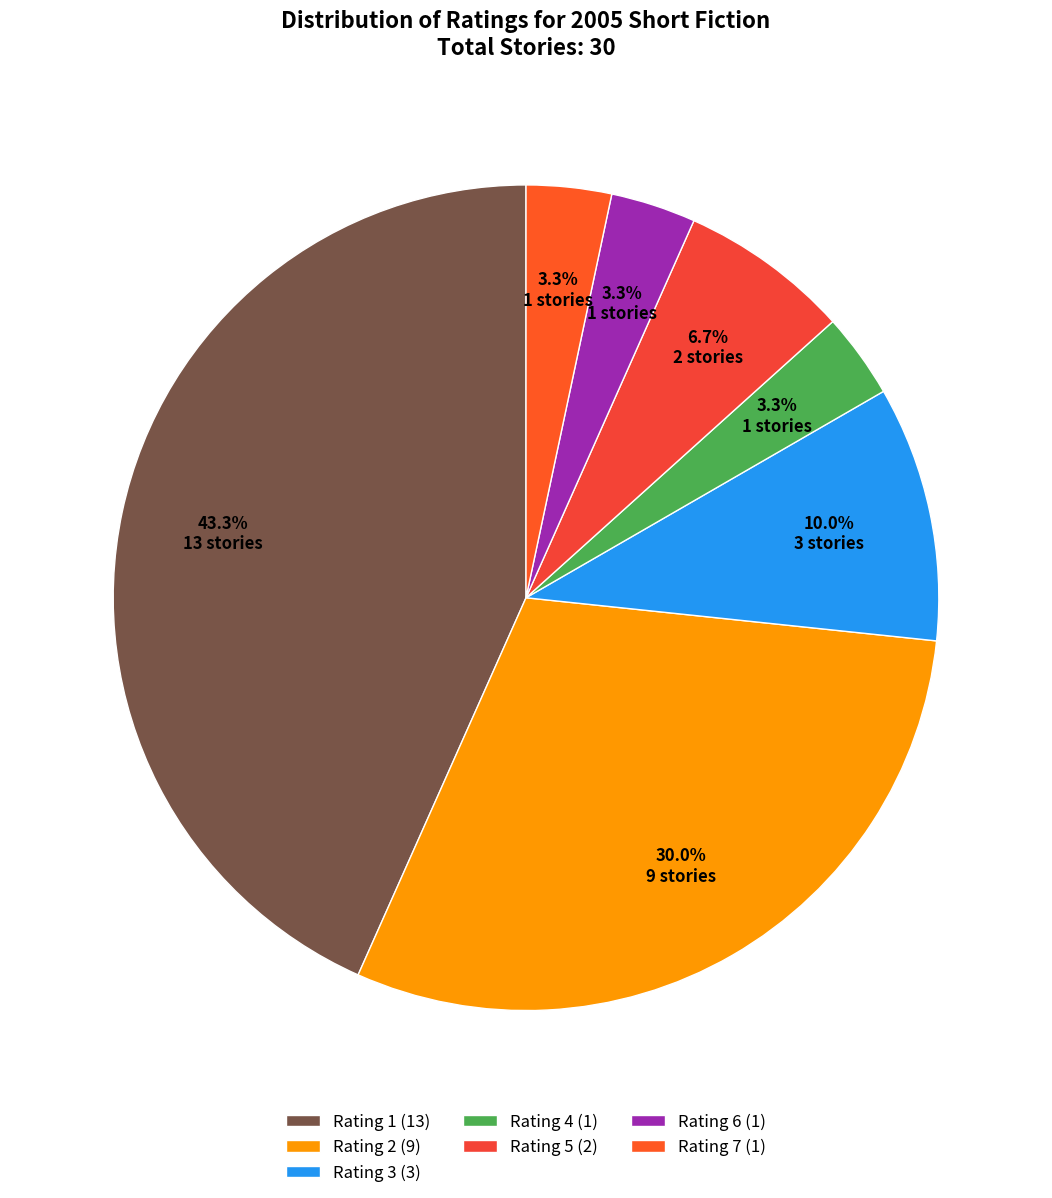

How many segments does this pie chart have?

7